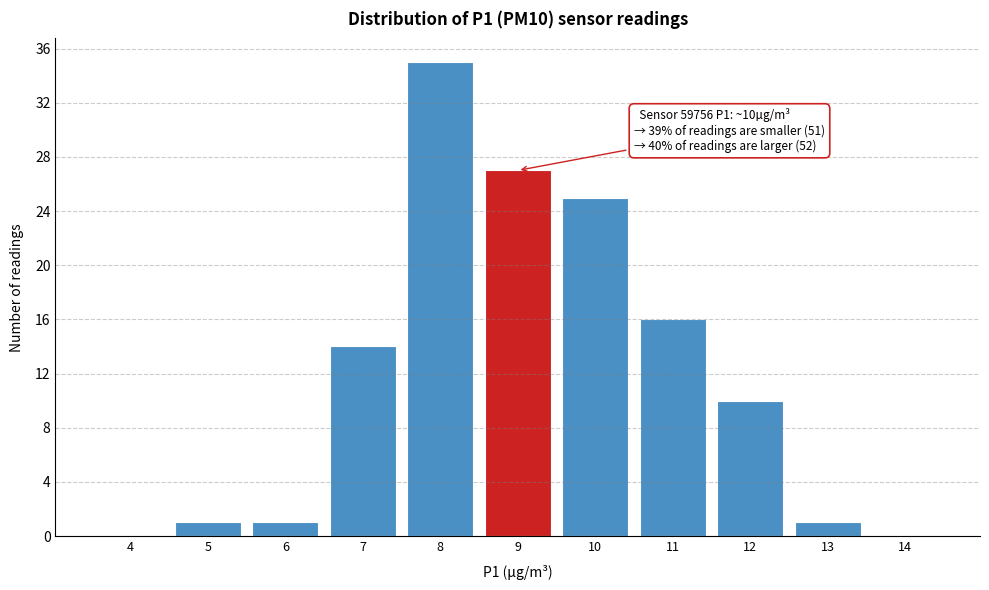

Reading right to left, transcribe all the data shown in this chart.

14=0	13=1	12=10	11=16	10=25	9=27	8=35	7=14	6=1	5=1	4=0